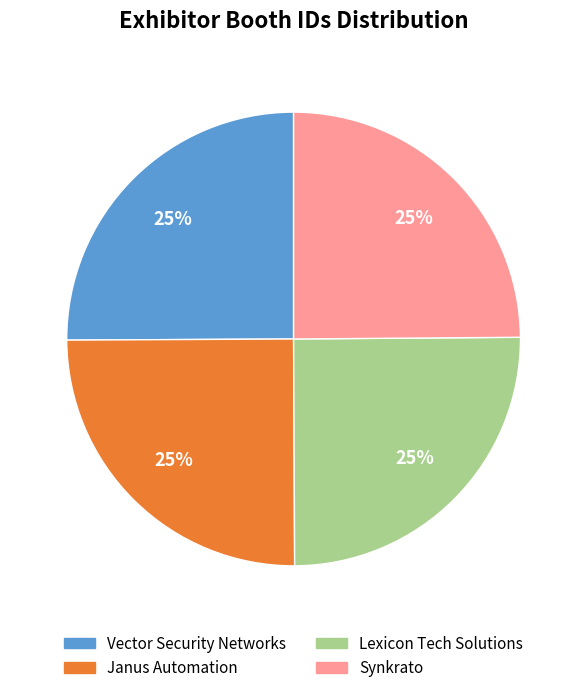

What is the ratio of the value at Janus Automation to the value at Vector Security Networks?

1.0